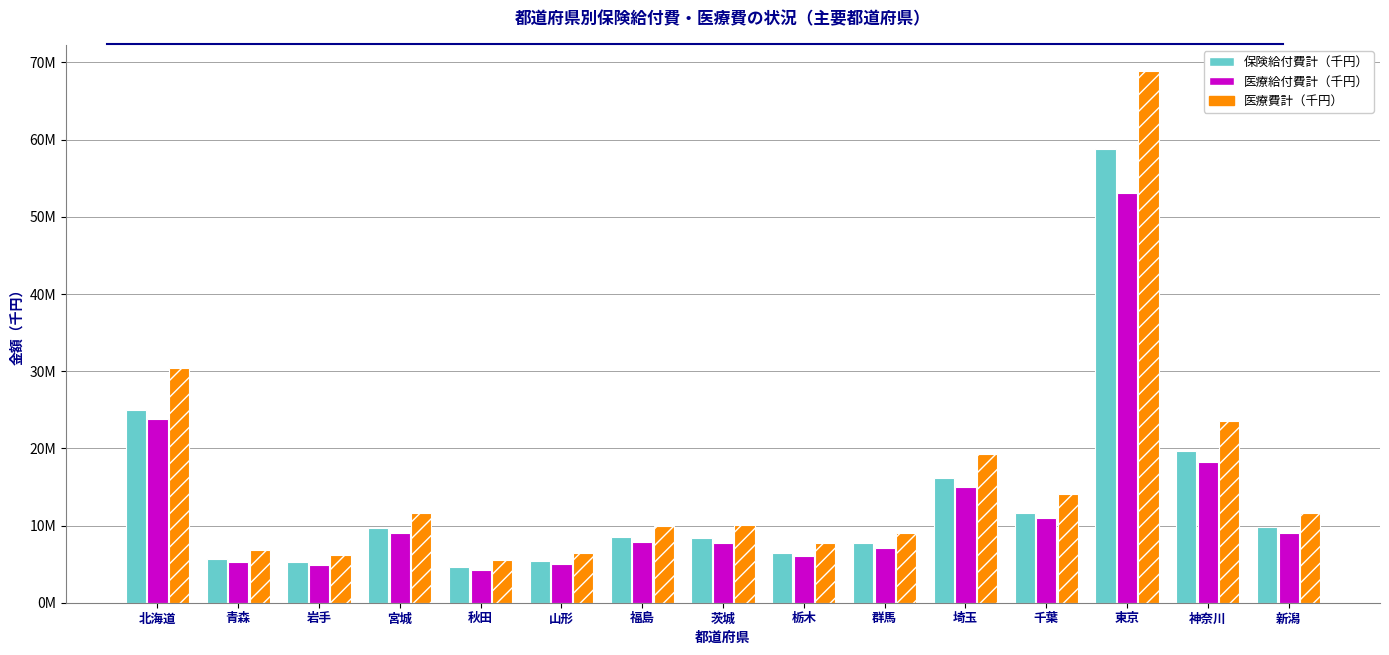

Rank the series by their maximum value, from lowest to highest.

医療給付費計（千円）, 保険給付費計（千円）, 医療費計（千円）